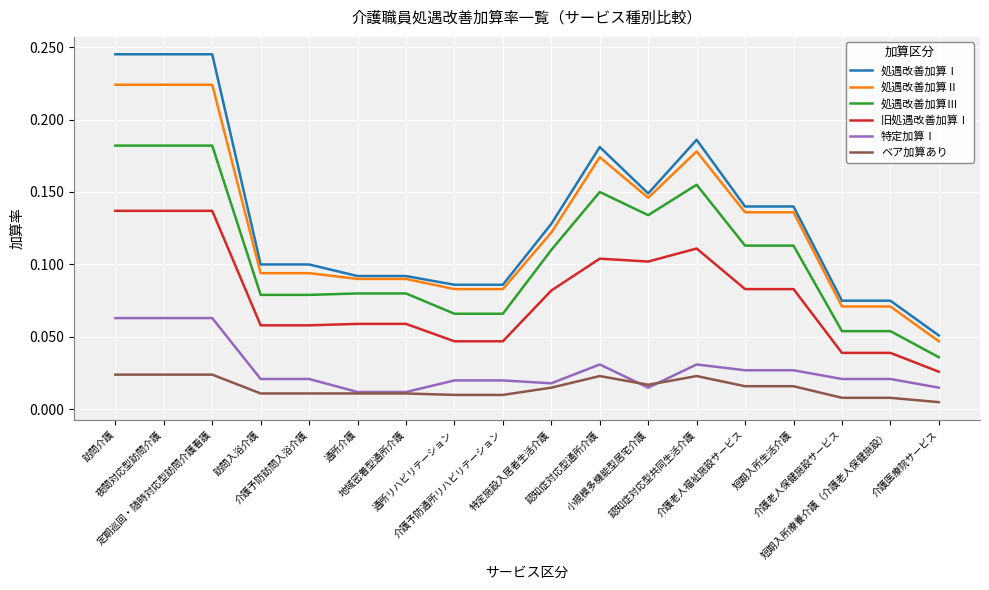

How many lines are shown in the chart?

6